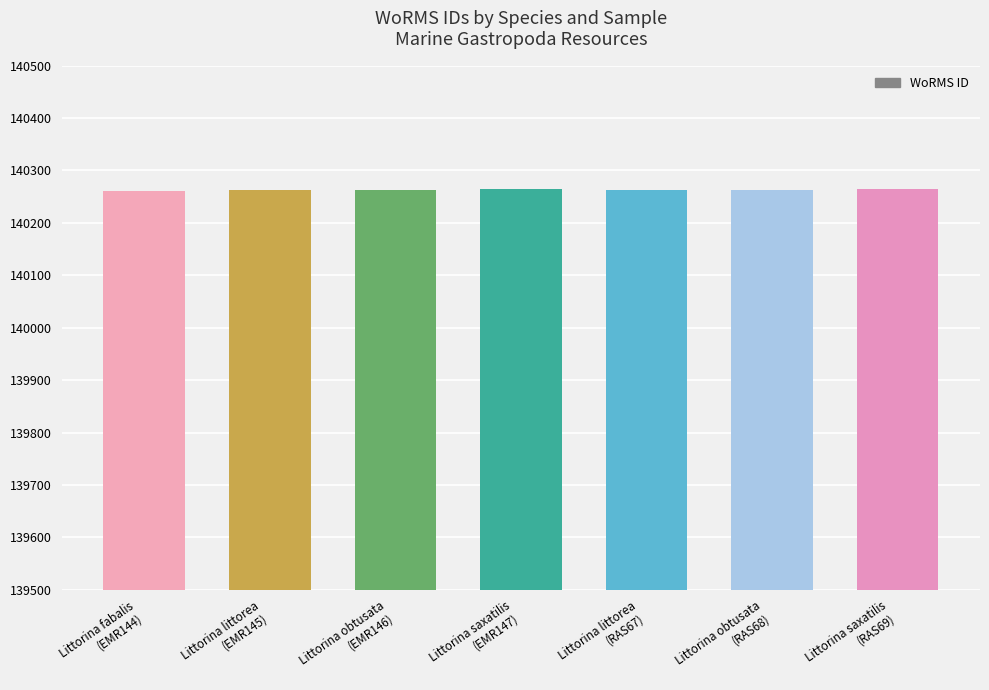

What is the value of the 3rd bar from the left?

140263